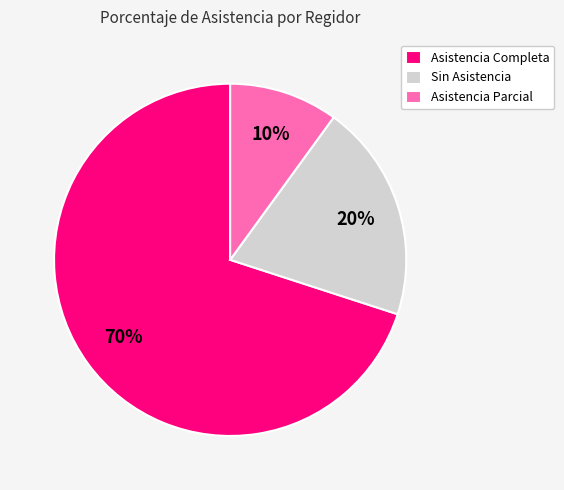

Is there any slice that represents more than half of the pie?

Yes